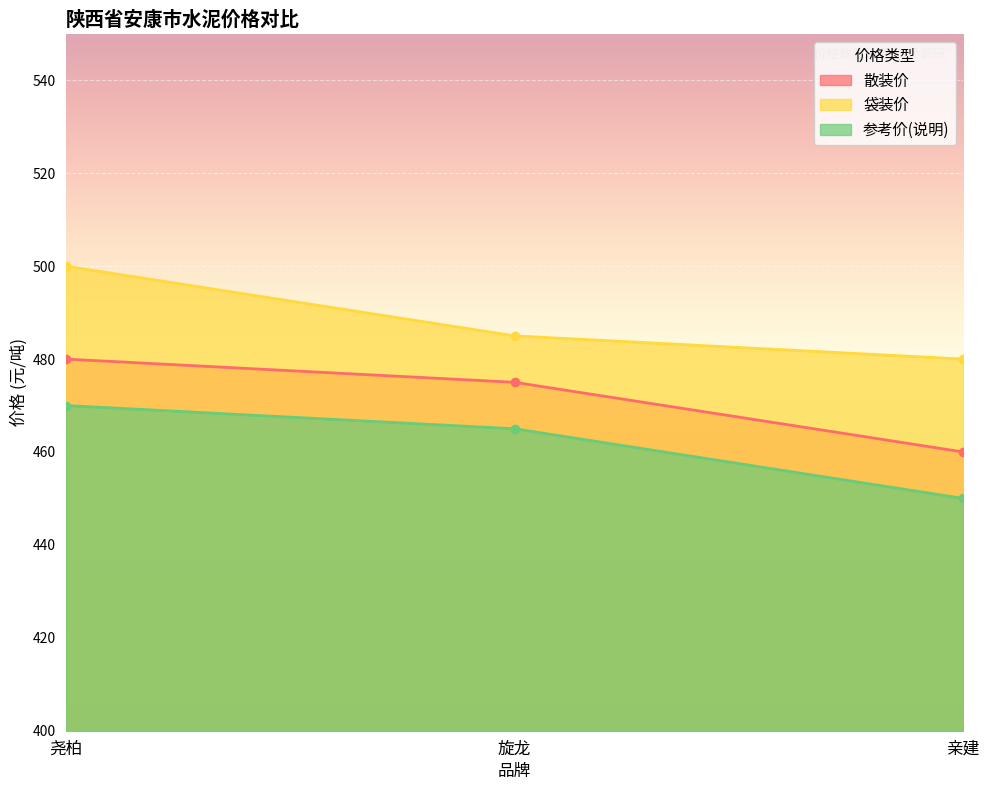

Reading left to right, what are all the values shown in this chart?

散装价: 480	475	460
袋装价: 500	485	480
参考价(说明): 470	465	450